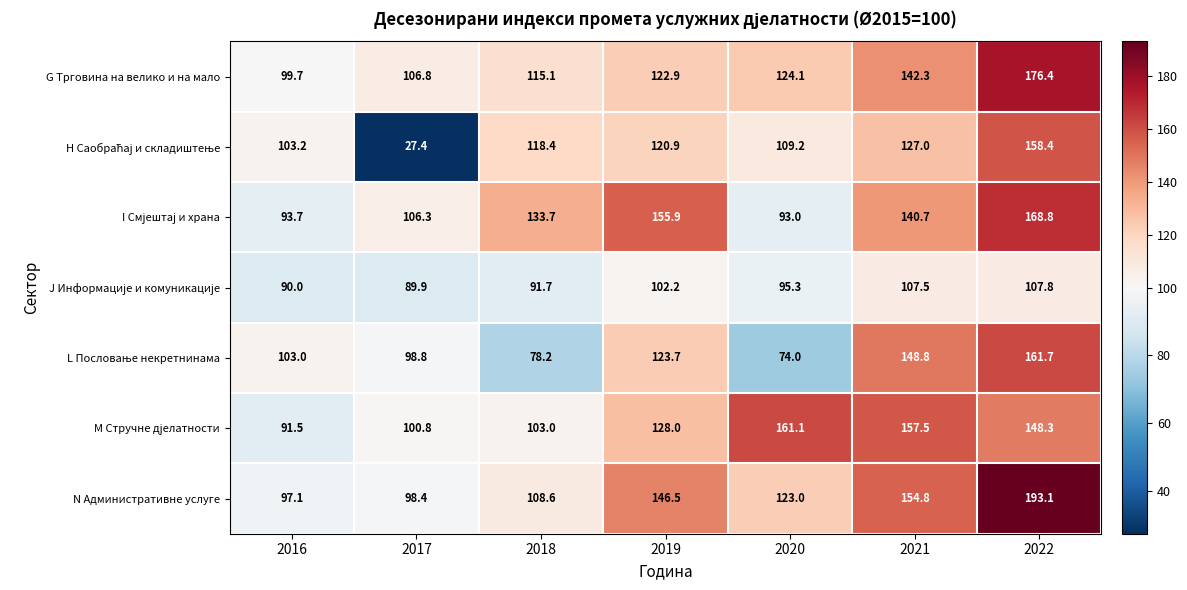

What is the greatest value displayed?

193.1